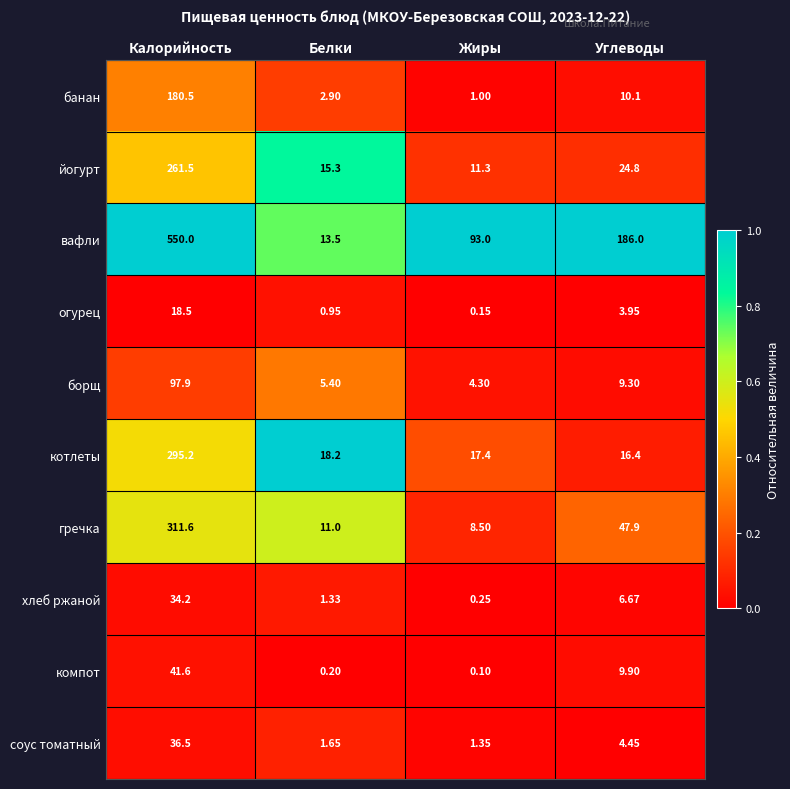

Which series has the largest range (max minus min)?

вафли